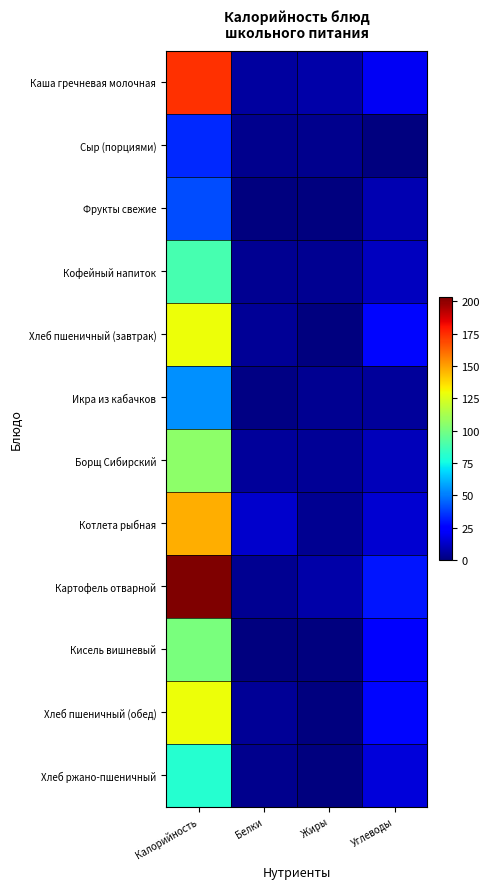

Reading right to left, what are all the values shown in this chart?

Каша гречневая молочная: Углеводы=20.8	Жиры=7.5	Белки=5.9	Калорийность=173.9
Сыр (порциями): Углеводы=0.0	Жиры=2.5	Белки=2.7	Калорийность=33.4
Фрукты свежие: Углеводы=8.9	Жиры=0.4	Белки=0.4	Калорийность=40.8
Кофейный напиток: Углеводы=11.3	Жиры=3.4	Белки=3.3	Калорийность=88.7
Хлеб пшеничный (завтрак): Углеводы=26.8	Жиры=0.5	Белки=4.5	Калорийность=130.0
Икра из кабачков: Углеводы=5.4	Жиры=3.3	Белки=0.8	Калорийность=54.5
Борщ Сибирский: Углеводы=11.0	Жиры=4.5	Белки=5.2	Калорийность=105.7
Котлета рыбная: Углеводы=14.3	Жиры=3.8	Белки=14.0	Калорийность=147.0
Картофель отварной: Углеводы=29.6	Жиры=7.7	Белки=3.8	Калорийность=203.0
Кисель вишневый: Углеводы=25.0	Жиры=0.0	Белки=0.2	Калорийность=101.3
Хлеб пшеничный (обед): Углеводы=26.8	Жиры=0.5	Белки=4.5	Калорийность=130.0
Хлеб ржано-пшеничный: Углеводы=16.4	Жиры=0.4	Белки=2.6	Калорийность=80.1